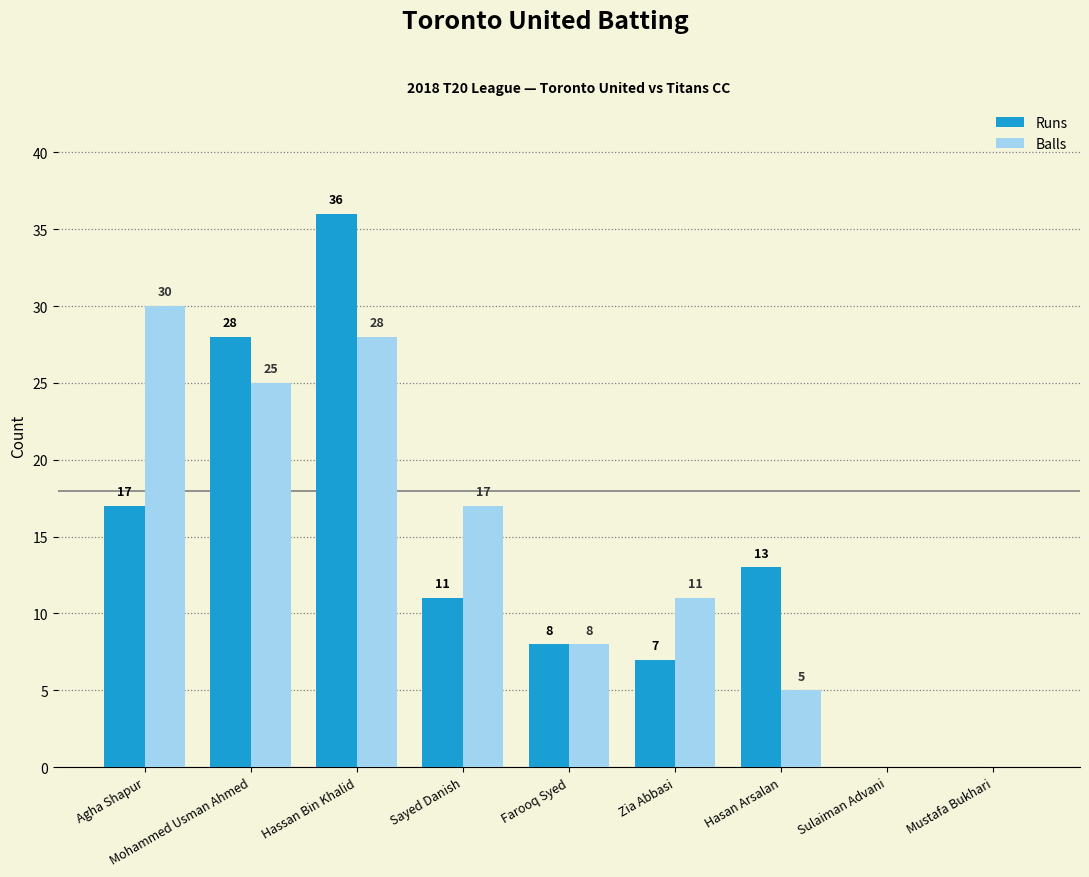

Which label corresponds to the largest value in the chart?

Hassan Bin Khalid